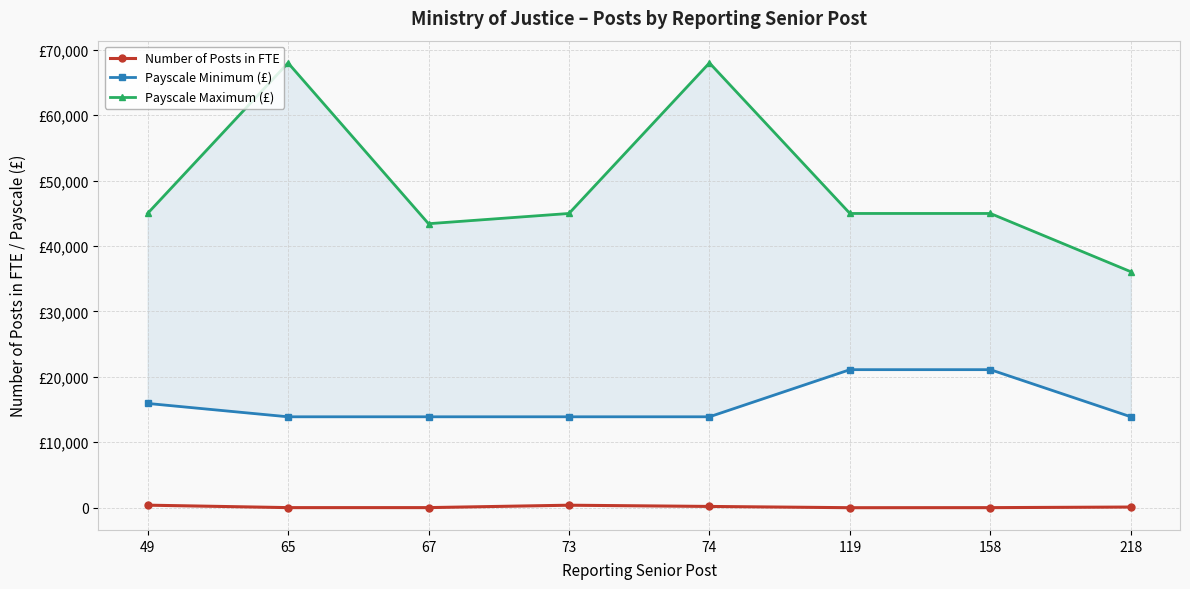

True or false: Number of Posts in FTE has more than 0 points higher than both neighbors.

True